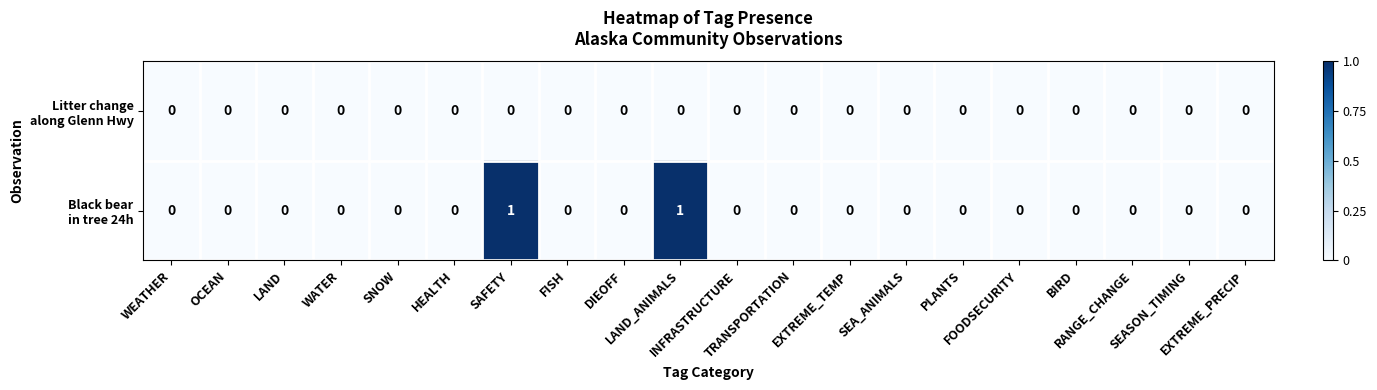

Count the number of categories in the chart.

20